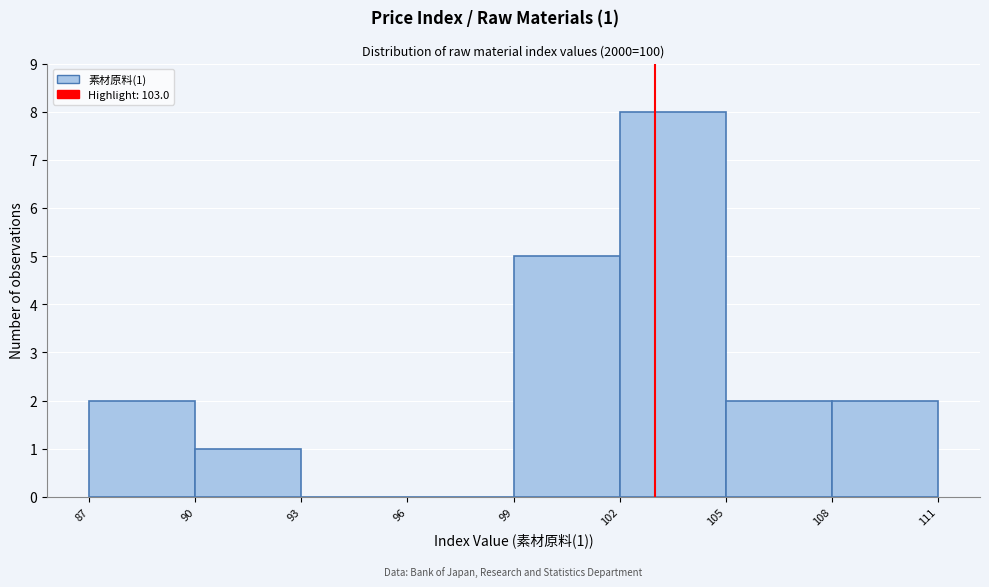

Over which range of the x-axis is the bar tallest?

102 to 105